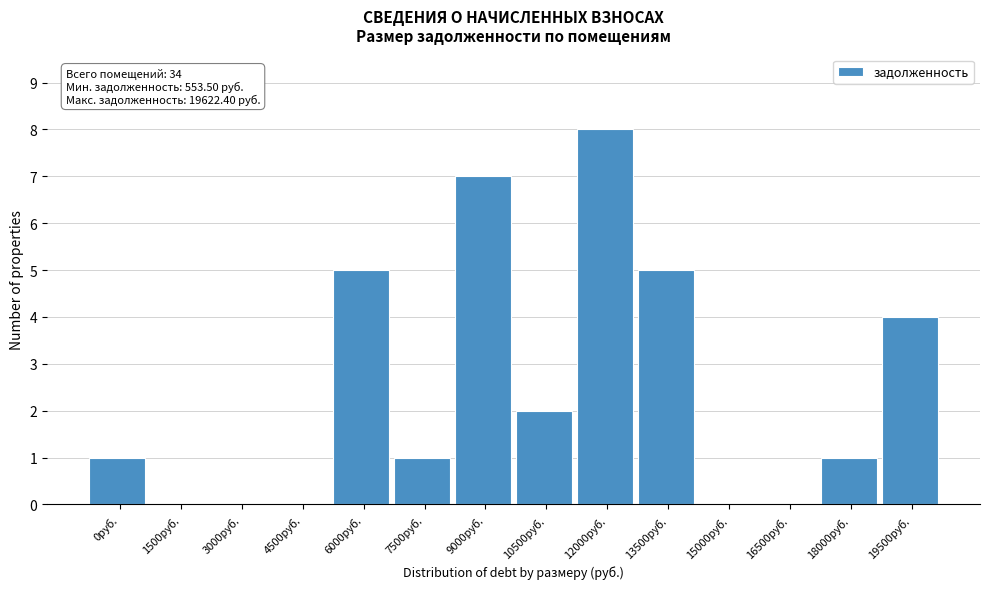

Reading left to right, what are all the values shown in this chart?

0руб.=1	1500руб.=0	3000руб.=0	4500руб.=0	6000руб.=5	7500руб.=1	9000руб.=7	10500руб.=2	12000руб.=8	13500руб.=5	15000руб.=0	16500руб.=0	18000руб.=1	19500руб.=4